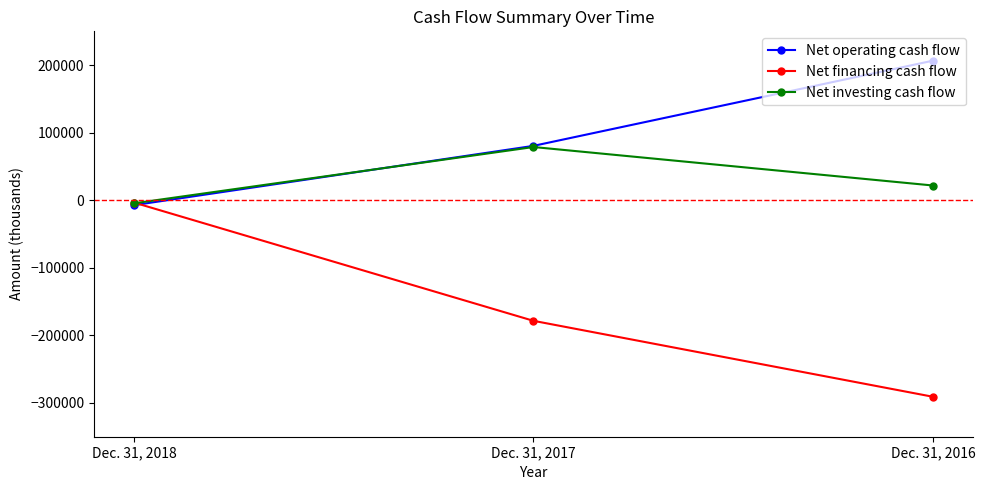

Is the value of Net financing cash flow at Dec. 31, 2016 greater than the value of Net operating cash flow at Dec. 31, 2016?

No